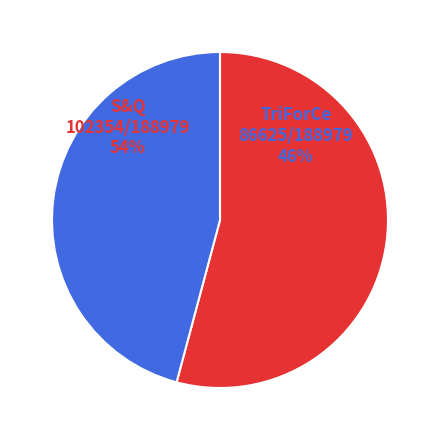

How many slices are in this pie chart?

2